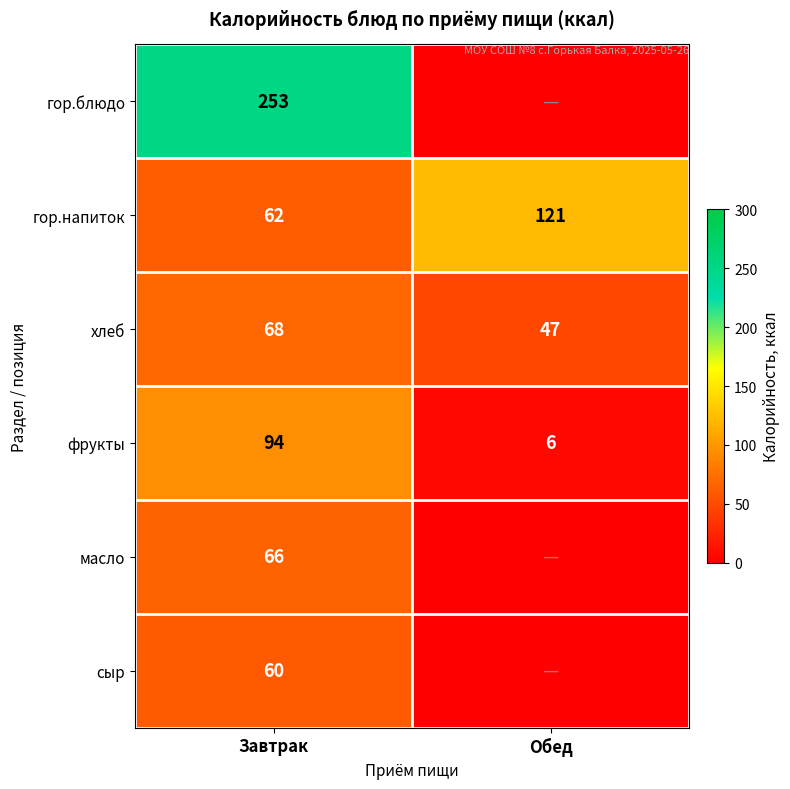

List the labels in order of хлеб value, largest first.

Завтрак, Обед